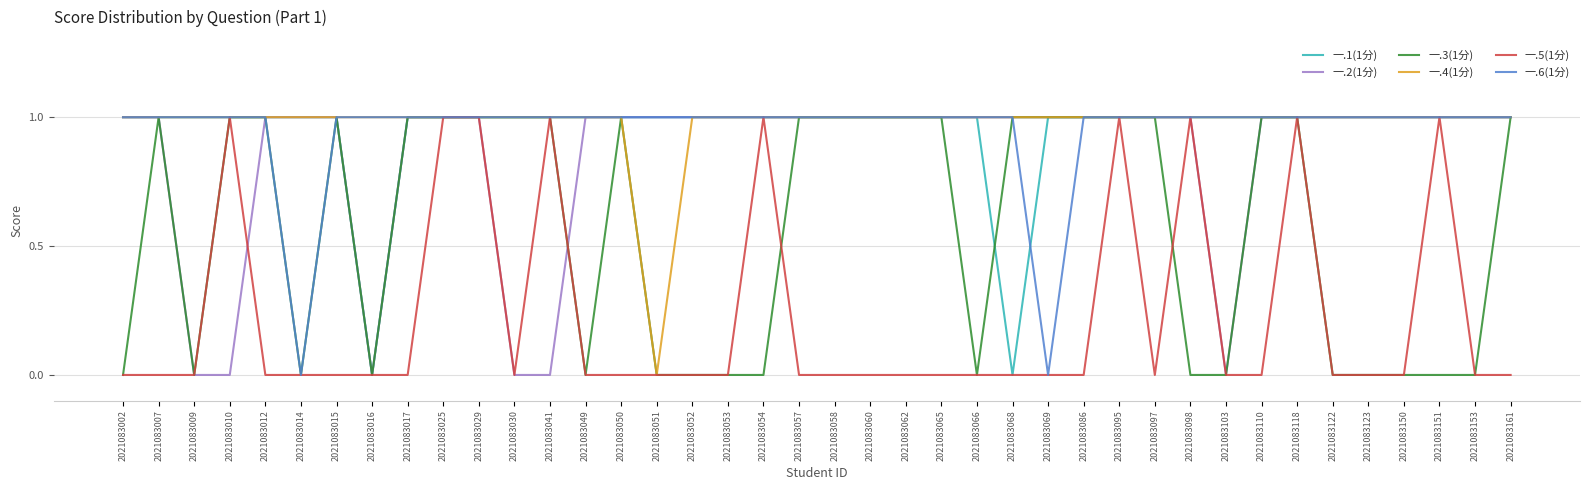

What is the total value across all series at 2021083150?

4